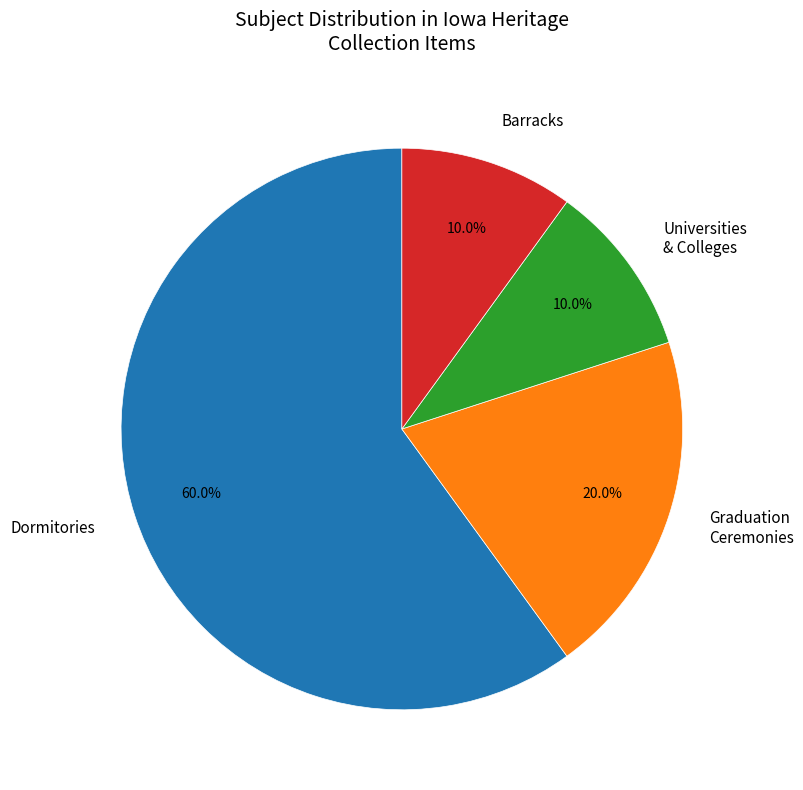

What is the majority slice?

Dormitories